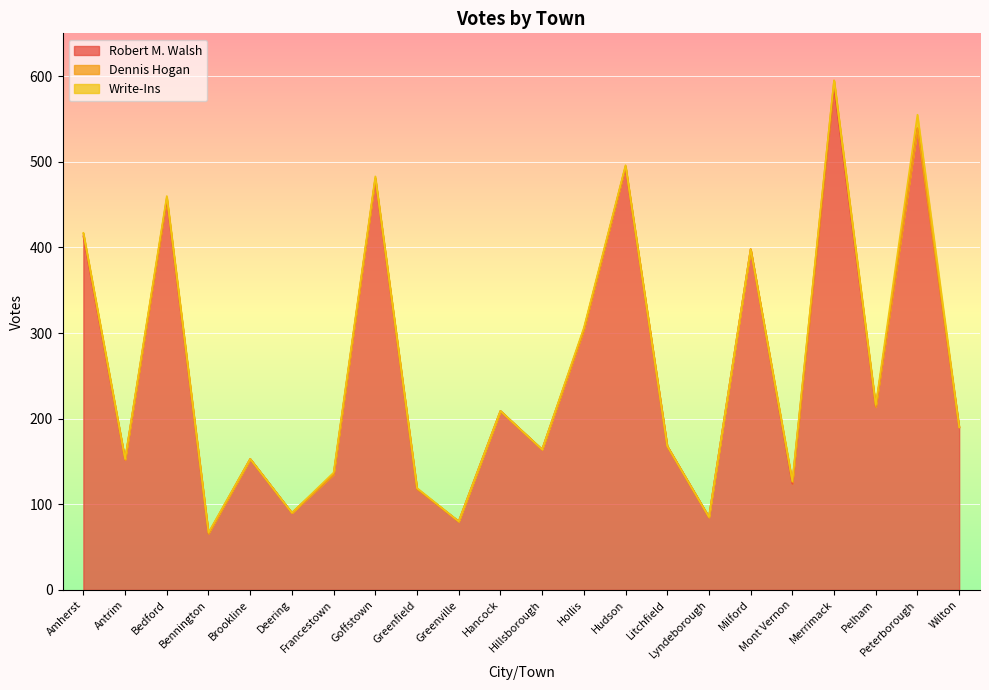

Is the value of Dennis Hogan at Mont Vernon greater than the value of Write-Ins at Bennington?

Yes